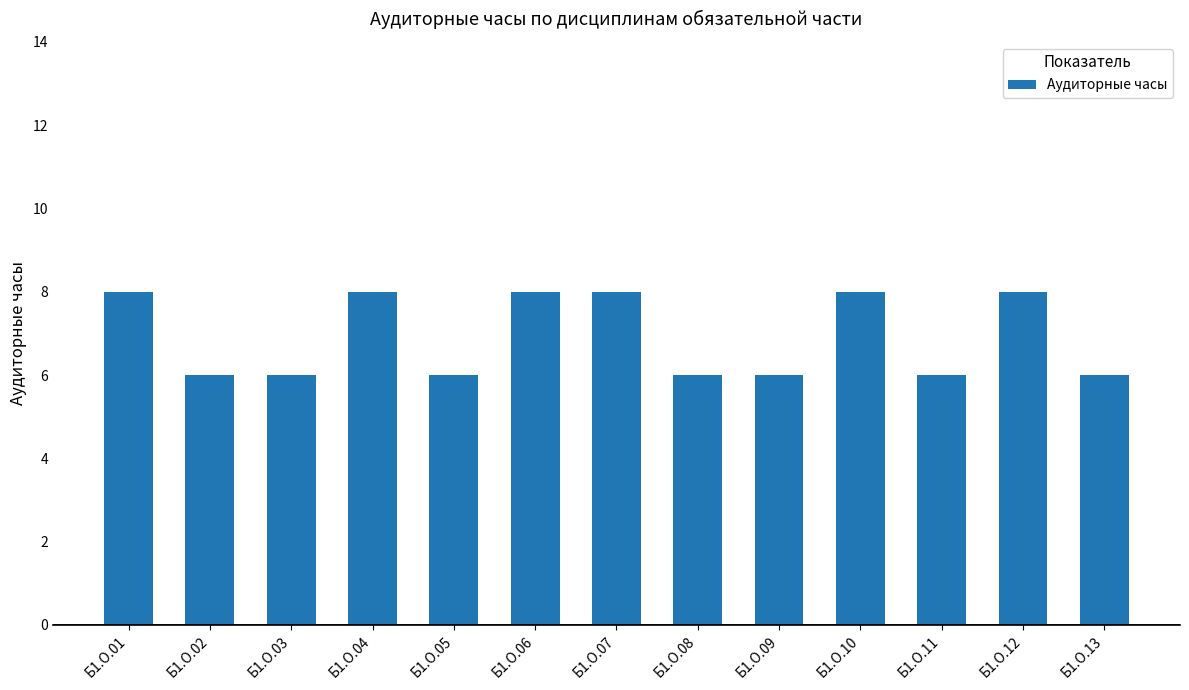

What is the smallest value displayed?

6